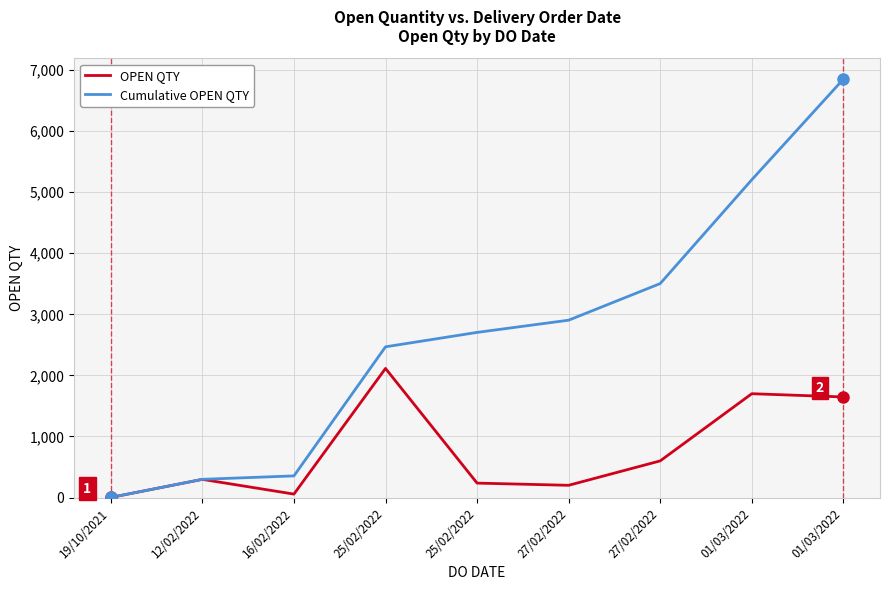

How many categories are shown in the chart?

9